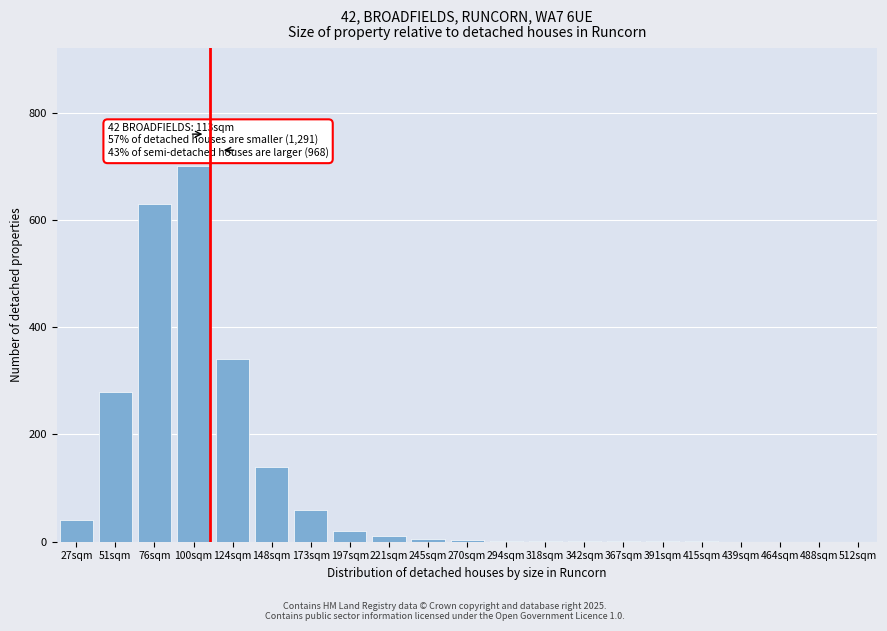

What is the greatest value displayed?

700